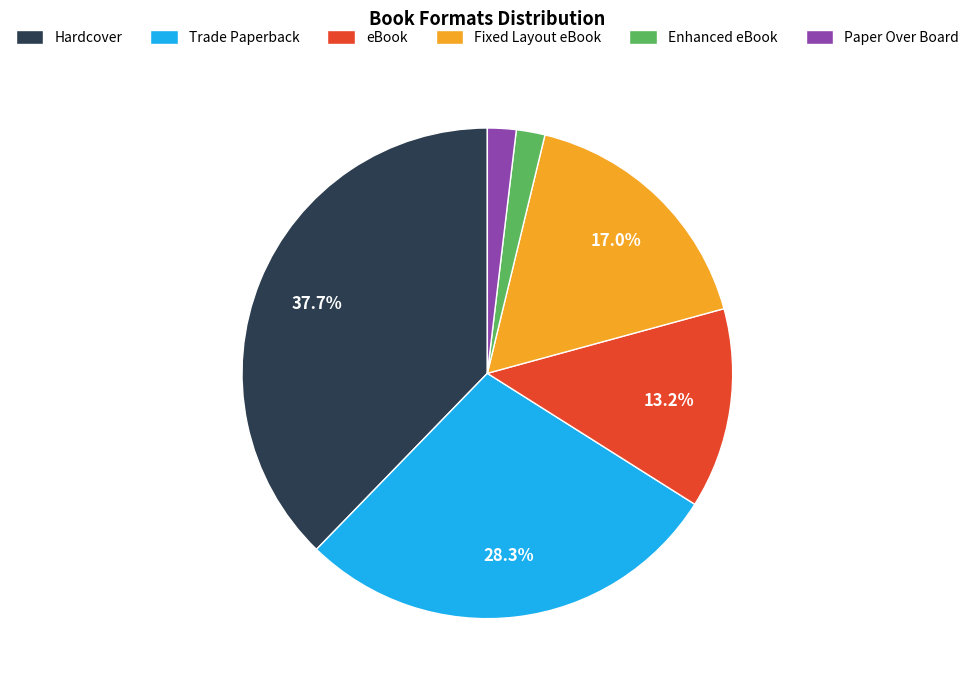

Is eBook the majority of the pie?

No